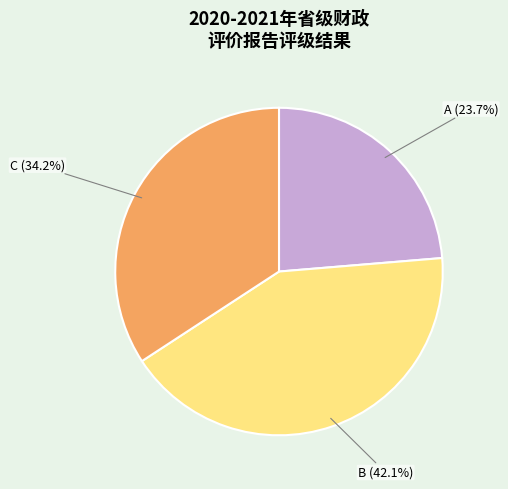

Does any single category account for the majority?

No